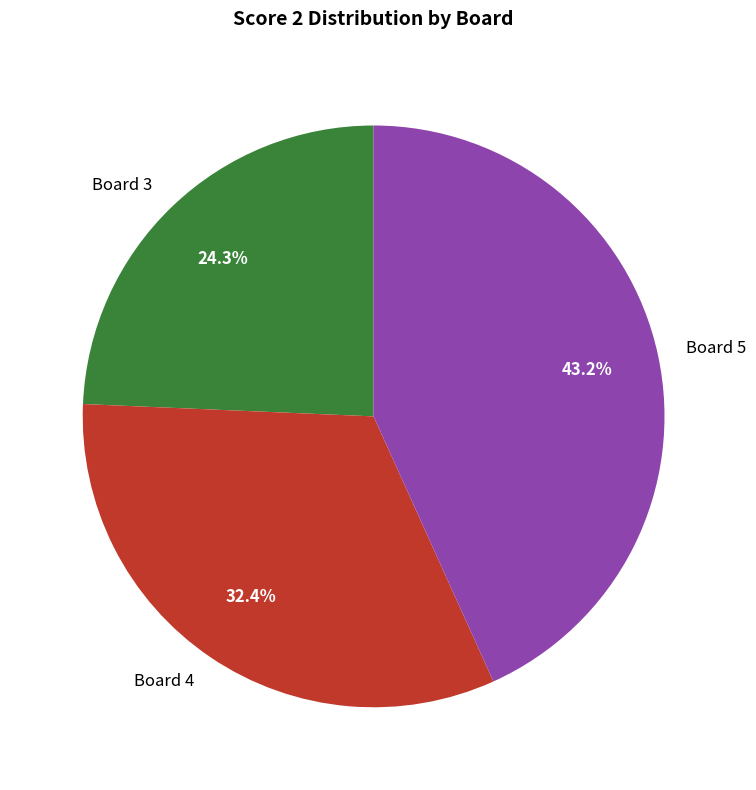

How much of the chart is everything except Board 4?

67.6%